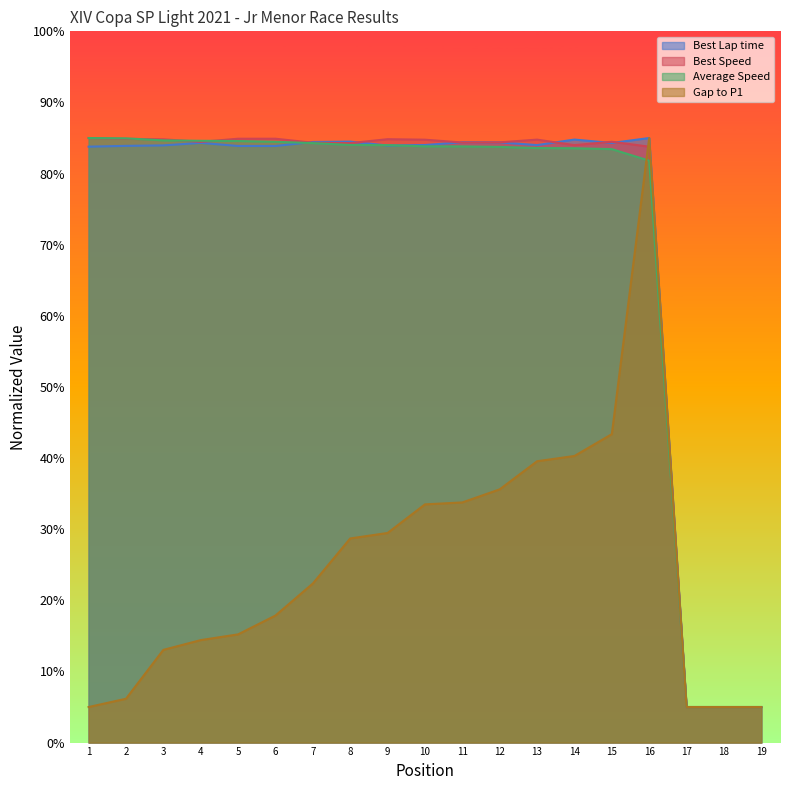

The Gap to P1 series shows 13.0 at 3. True or false?

True